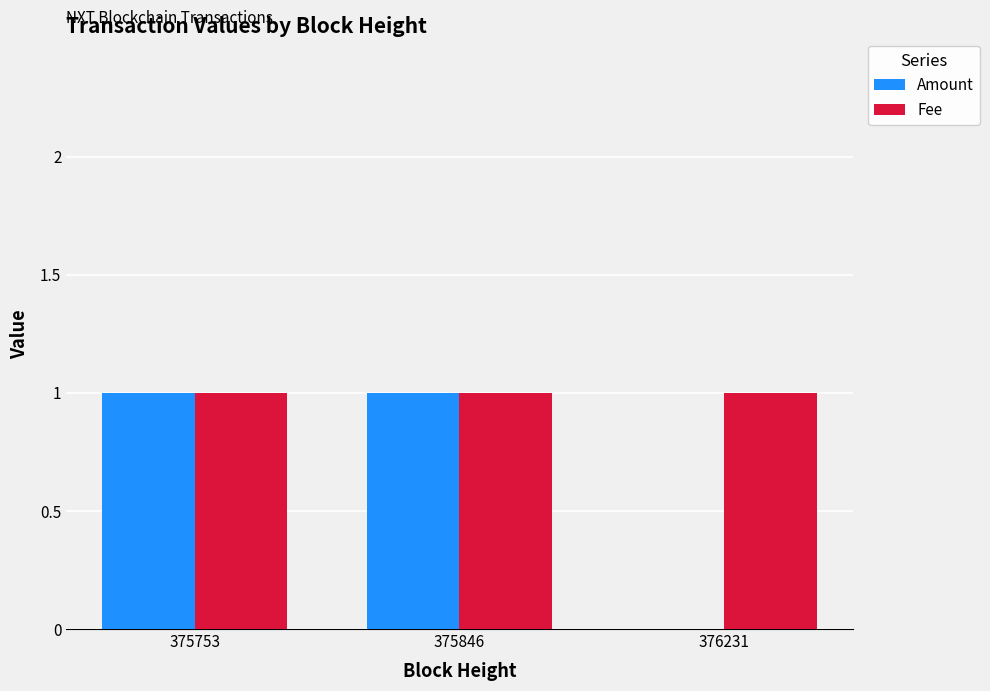

Between 375753 and 376231, which series saw the biggest shift?

Amount